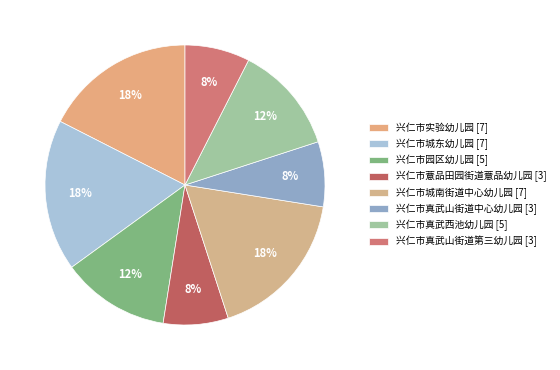

Count the number of slices in the pie.

8